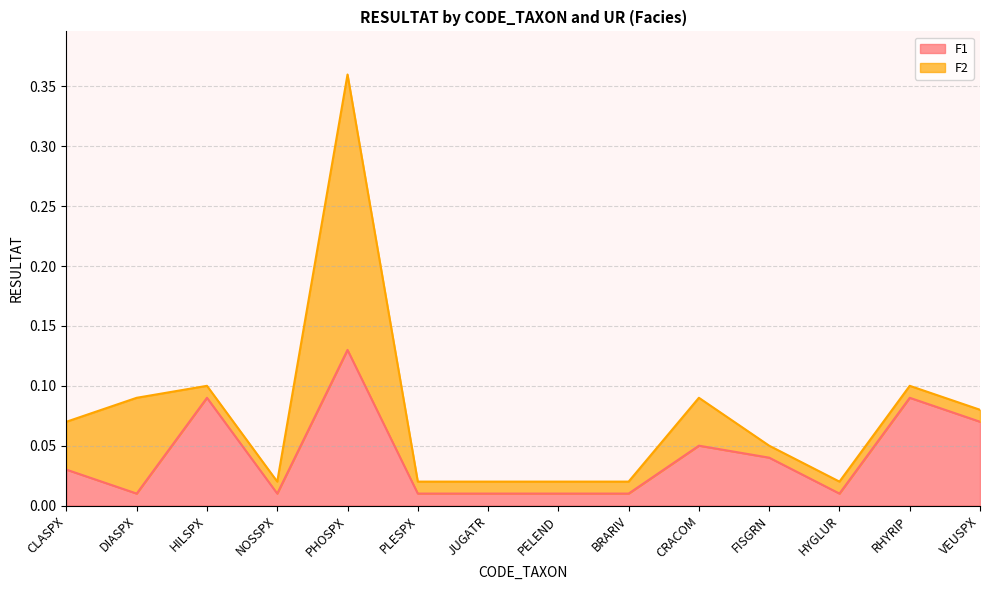

Rank the categories by value from highest to lowest.

PHOSPX, HILSPX, RHYRIP, VEUSPX, CRACOM, FISGRN, CLASPX, DIASPX, NOSSPX, PLESPX, JUGATR, PELEND, BRARIV, HYGLUR